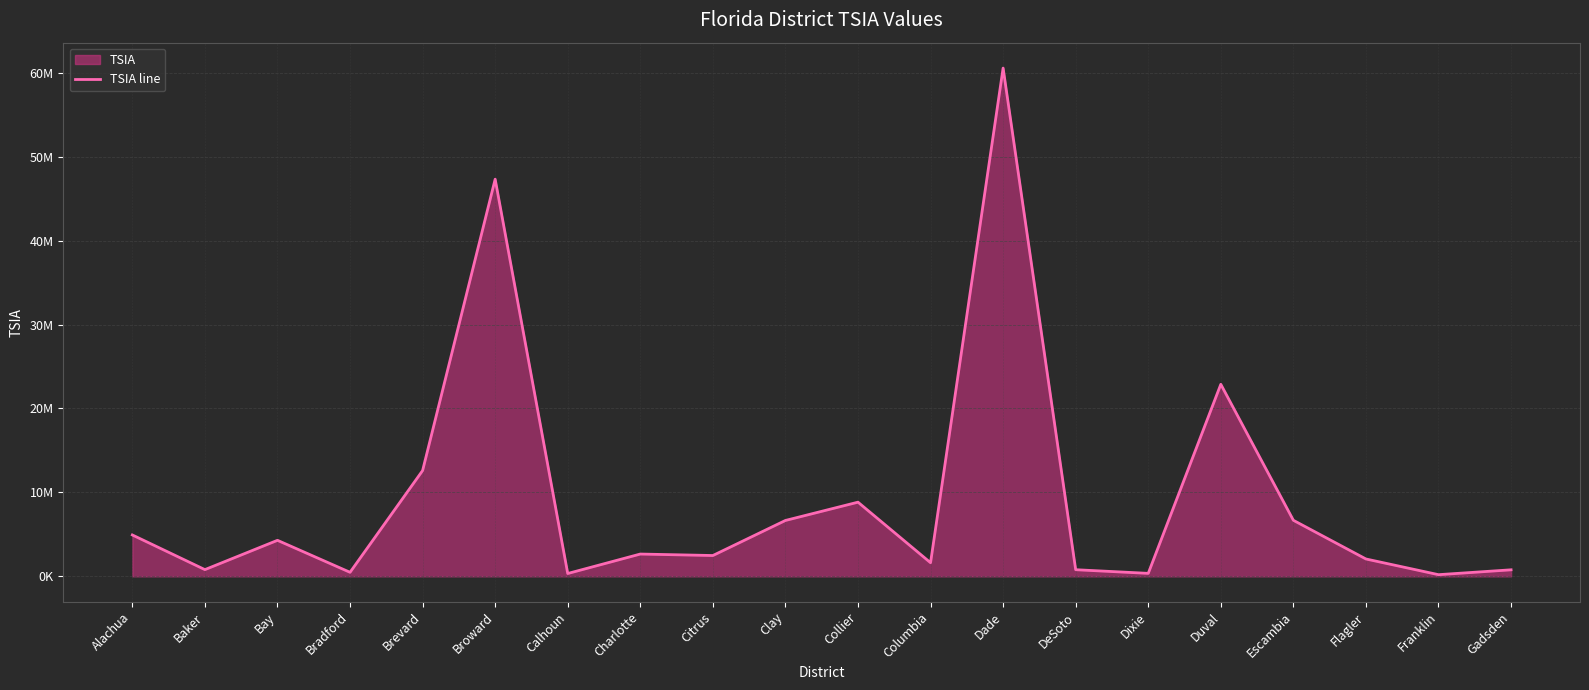

What is the label of the 17th point from the left?

Escambia